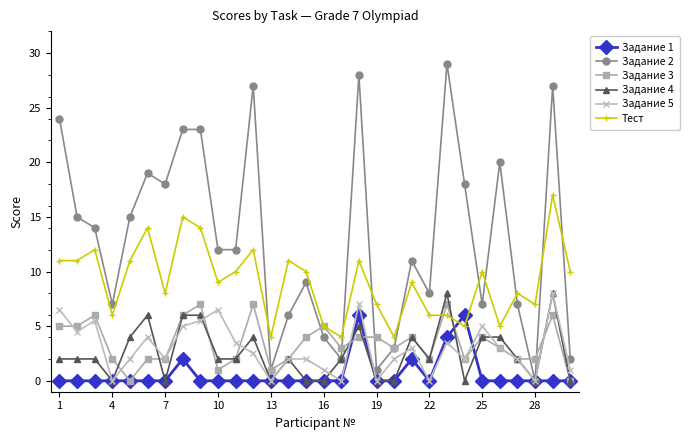

How many data points does each series have?

30